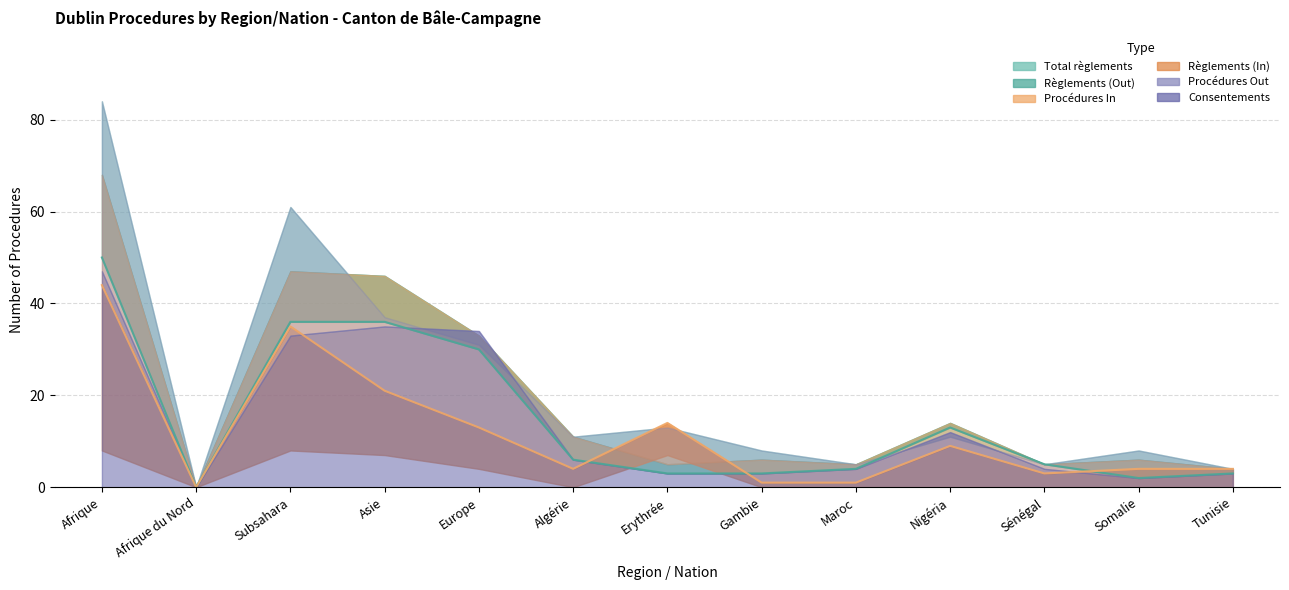

Reading left to right, what are all the values shown in this chart?

Total règlements: Afrique=68	Afrique du Nord=0	Subsahara=47	Asie=46	Europe=33	Algérie=11	Erythrée=5	Gambie=6	Maroc=5	Nigéria=14	Sénégal=5	Somalie=6	Tunisie=4
Règlements (Out): Afrique=50	Afrique du Nord=0	Subsahara=36	Asie=36	Europe=30	Algérie=6	Erythrée=3	Gambie=3	Maroc=4	Nigéria=13	Sénégal=5	Somalie=2	Tunisie=3
Procédures In: Afrique=44	Afrique du Nord=0	Subsahara=35	Asie=21	Europe=13	Algérie=4	Erythrée=14	Gambie=1	Maroc=1	Nigéria=9	Sénégal=3	Somalie=4	Tunisie=4
Règlements (In): Afrique=8	Afrique du Nord=0	Subsahara=8	Asie=7	Europe=4	Algérie=0	Erythrée=7	Gambie=0	Maroc=0	Nigéria=0	Sénégal=0	Somalie=0	Tunisie=0
Procédures Out: Afrique=84	Afrique du Nord=0	Subsahara=61	Asie=37	Europe=31	Algérie=11	Erythrée=13	Gambie=8	Maroc=5	Nigéria=11	Sénégal=5	Somalie=8	Tunisie=4
Consentements: Afrique=47	Afrique du Nord=0	Subsahara=33	Asie=35	Europe=34	Algérie=6	Erythrée=3	Gambie=3	Maroc=4	Nigéria=12	Sénégal=4	Somalie=2	Tunisie=3